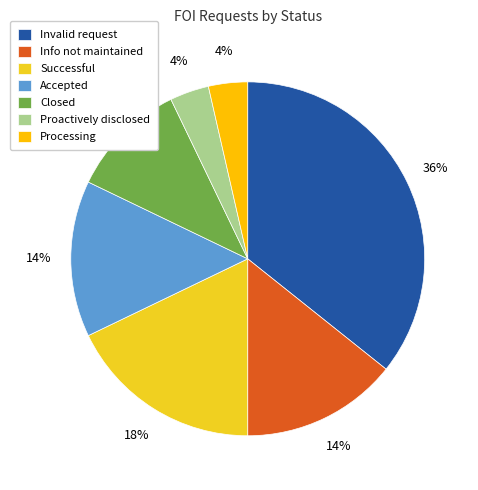

What portion of the pie excludes Closed?

89.3%